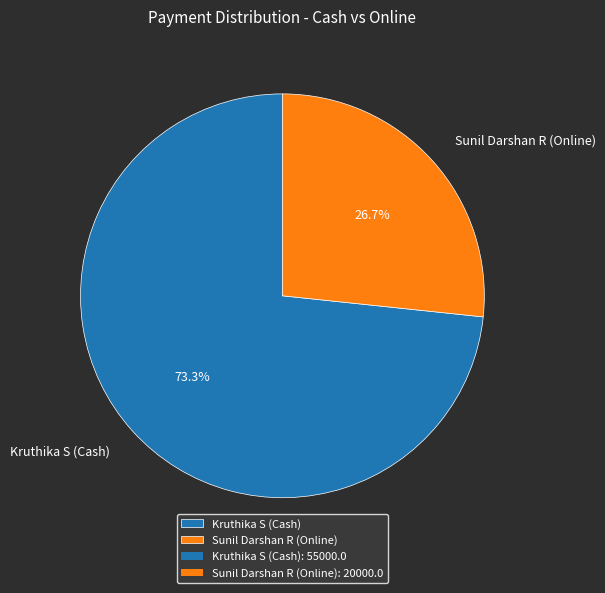

Which category has the biggest portion of the pie?

Kruthika S (Cash)